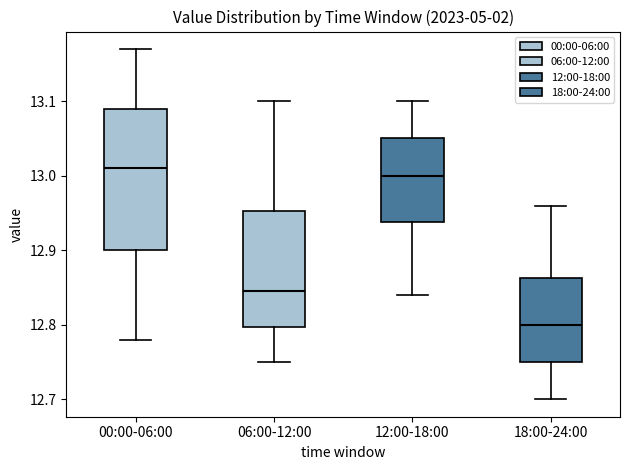

Where does the upper whisker of the box for 18:00-24:00 end on the y-axis? The values are not printed on the chart, so give them approximately, as read against the axis.

12.96